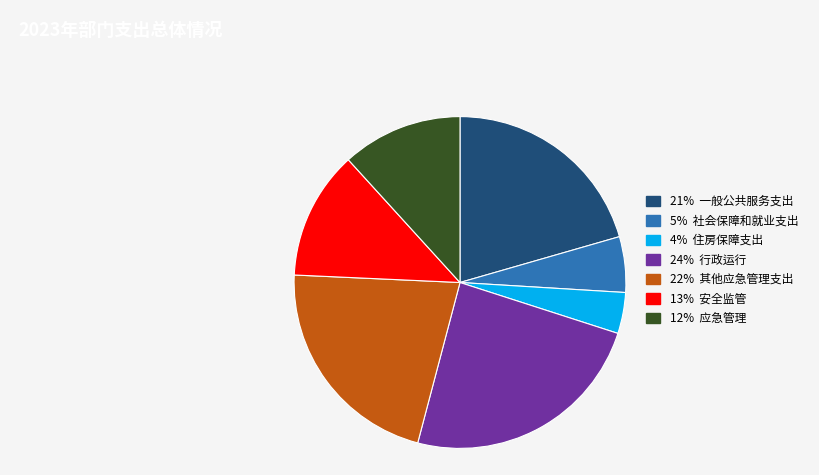

Which category has the biggest portion of the pie?

24% 行政运行